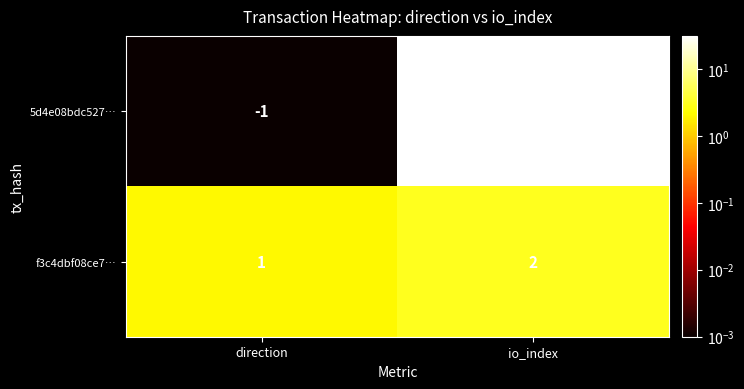

Reading left to right, what are all the values shown in this chart?

5d4e08bdc527…: -1	30
f3c4dbf08ce7…: 1	2